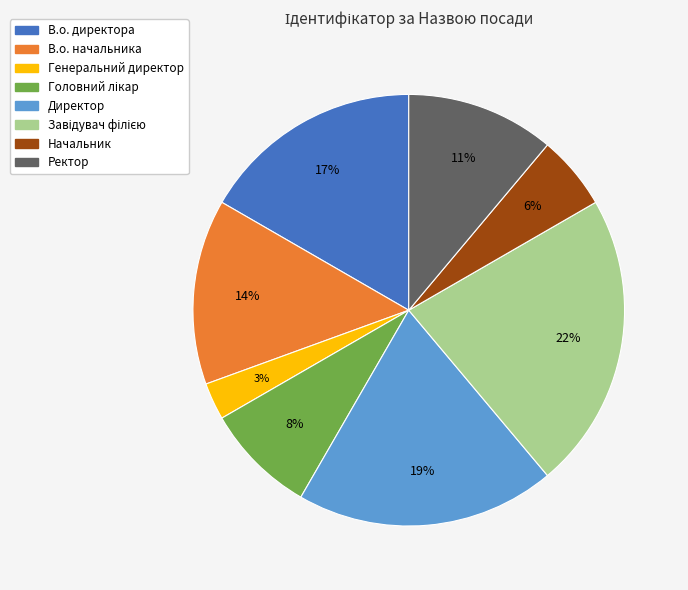

Which has a higher value, Генеральний директор or Начальник?

Начальник